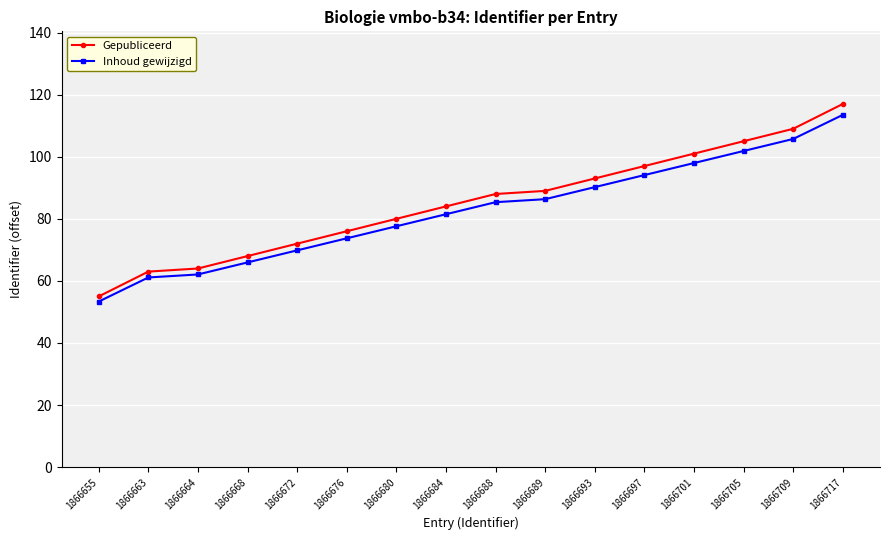

Is this an area chart (filled region under the line)?

No